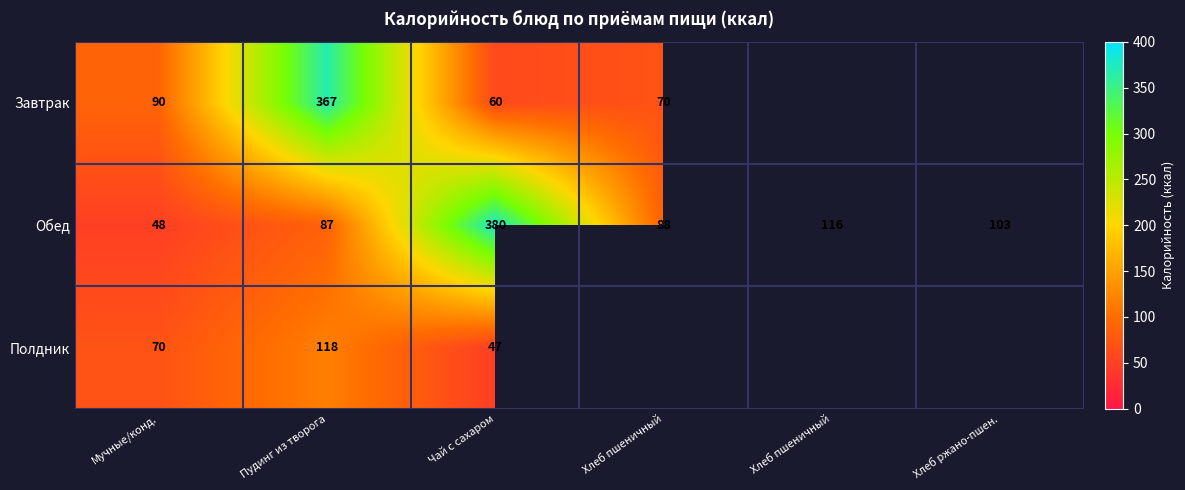

At Пудинг из творога, list the series in order from smallest to largest.

Обед, Полдник, Завтрак